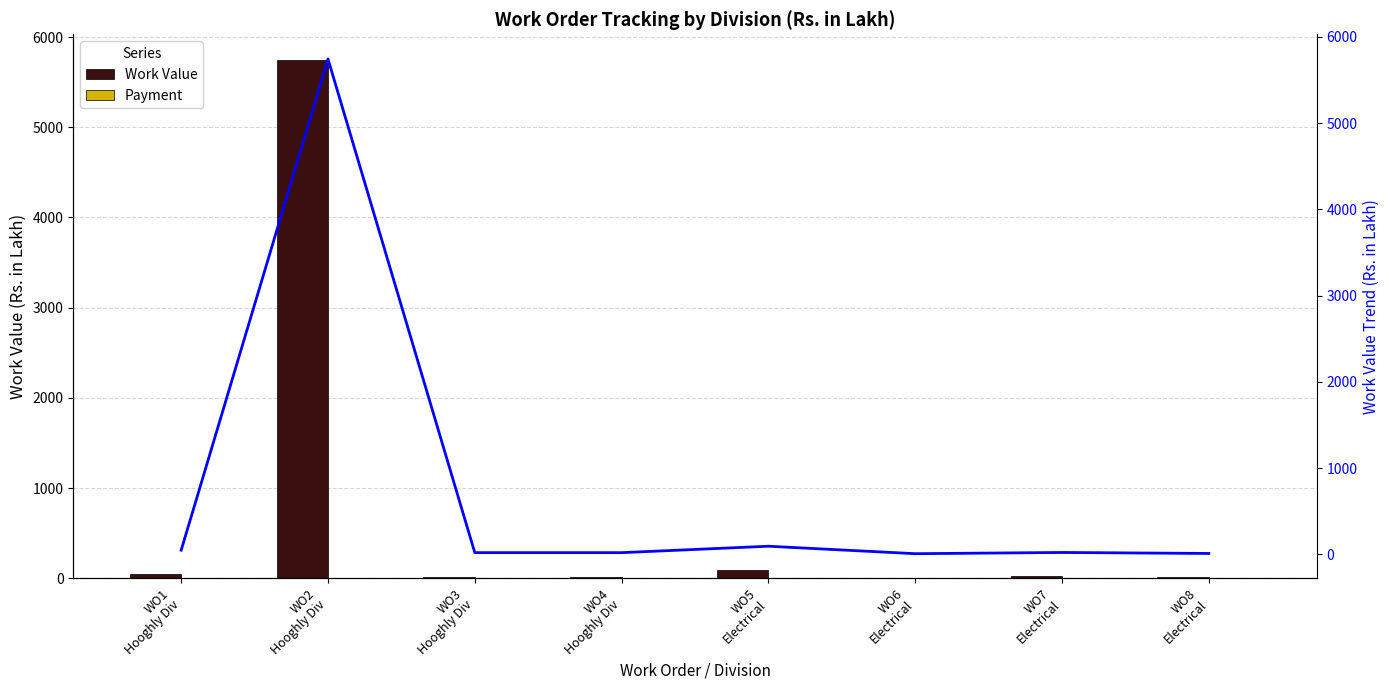

How many data points does each series have?

8